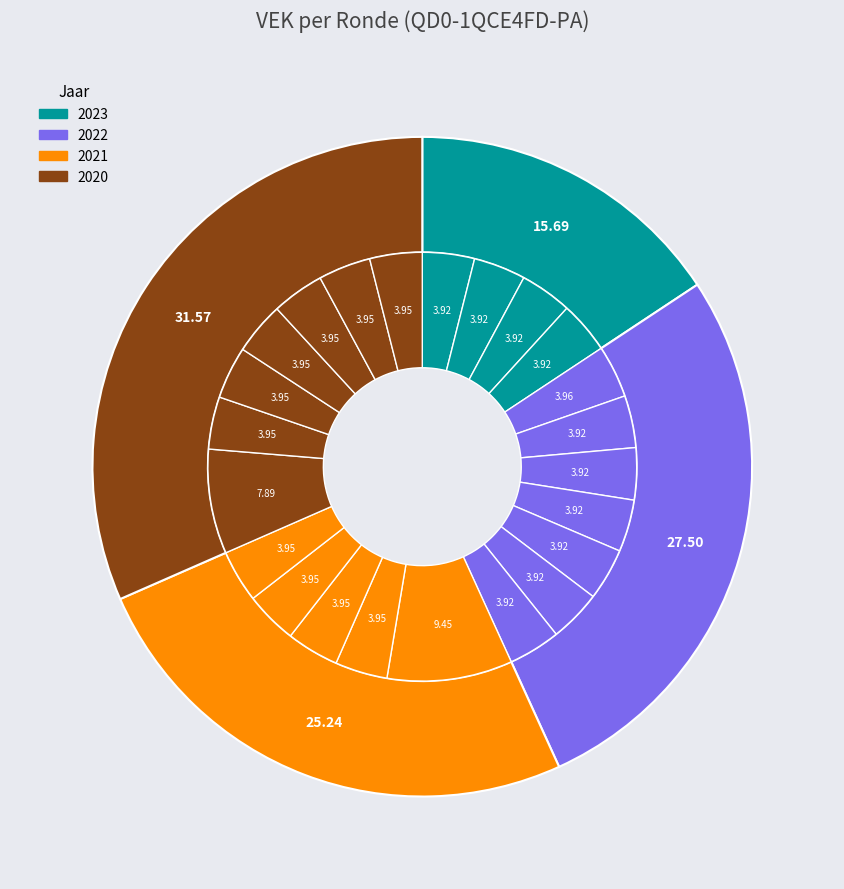

Is it true that 2020 1ste aanpassing goedgekeurd is 1% of the pie?

False